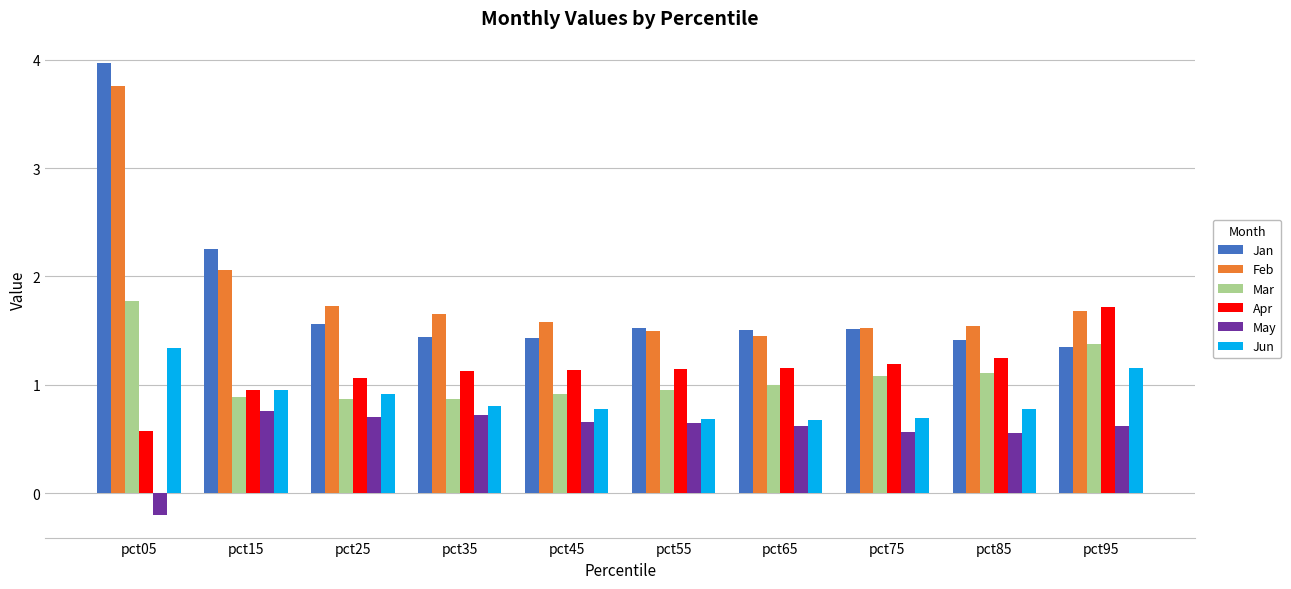

Is the value of May at pct55 greater than the value of Feb at pct95?

No